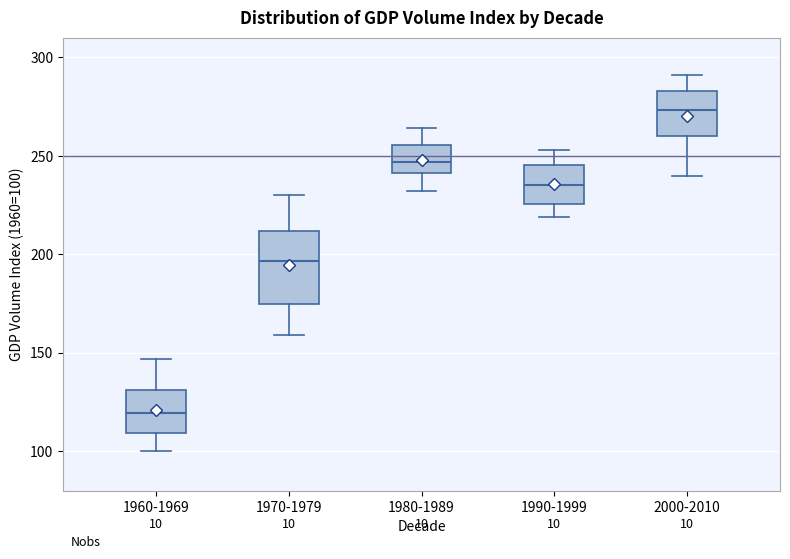

Reading left to right, read every box against the y-axis: the position of its median line, the range the box covers, and the ends of its whiskers. The values are not printed on the chart, so give them approximately, as read against the axis.

1960-1969: median 120, box 110 to 130, whiskers 100 to 145
1970-1979: median 195, box 175 to 210, whiskers 160 to 230
1980-1989: median 245, box 240 to 255, whiskers 230 to 265
1990-1999: median 235, box 225 to 245, whiskers 220 to 255
2000-2010: median 275, box 260 to 285, whiskers 240 to 290